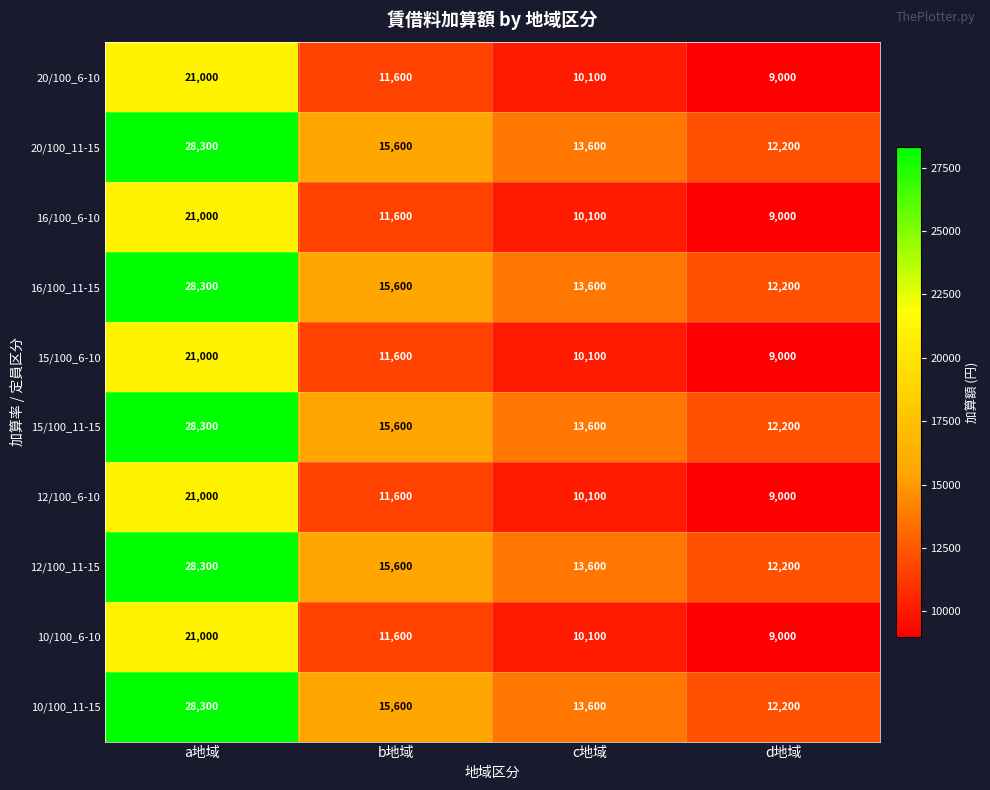

Where is 12/100_6-10 nearest to the value 15000?

b地域